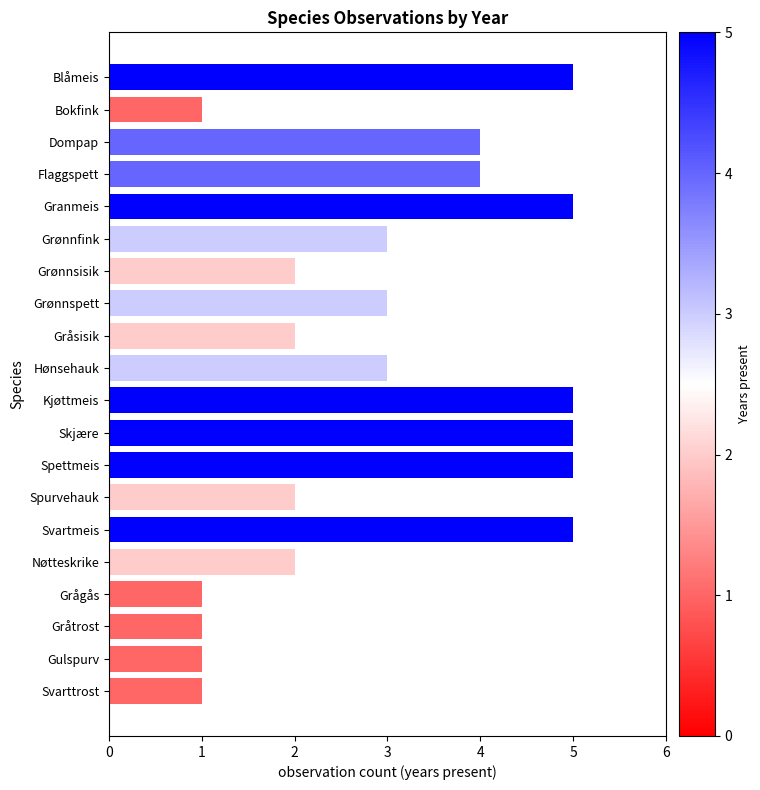

What is the ratio of the value at Blåmeis to the value at Granmeis?

1.0